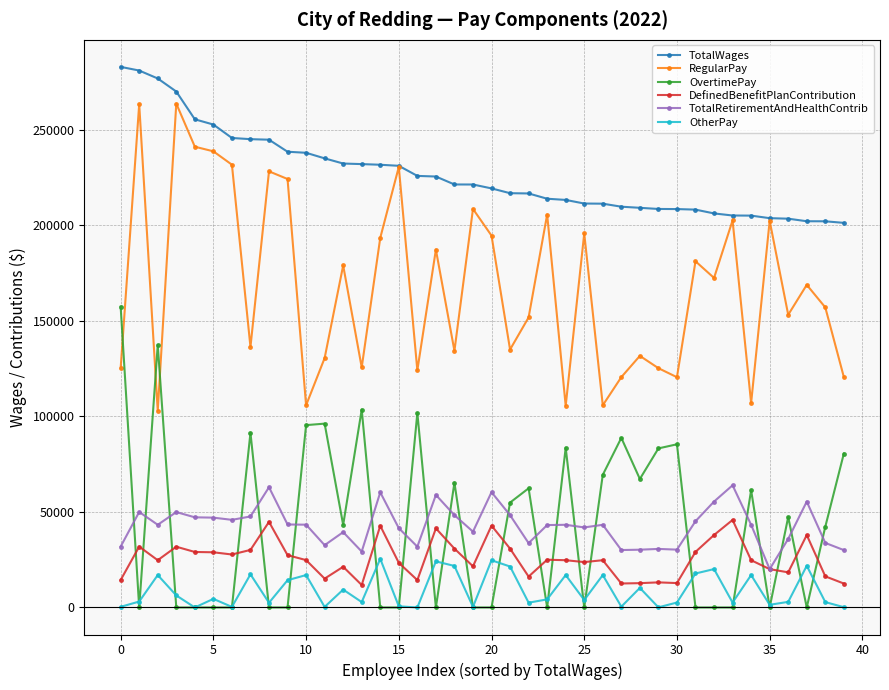

Rank the series by their maximum value, from highest to lowest.

TotalWages, RegularPay, OvertimePay, TotalRetirementAndHealthContrib, DefinedBenefitPlanContribution, OtherPay